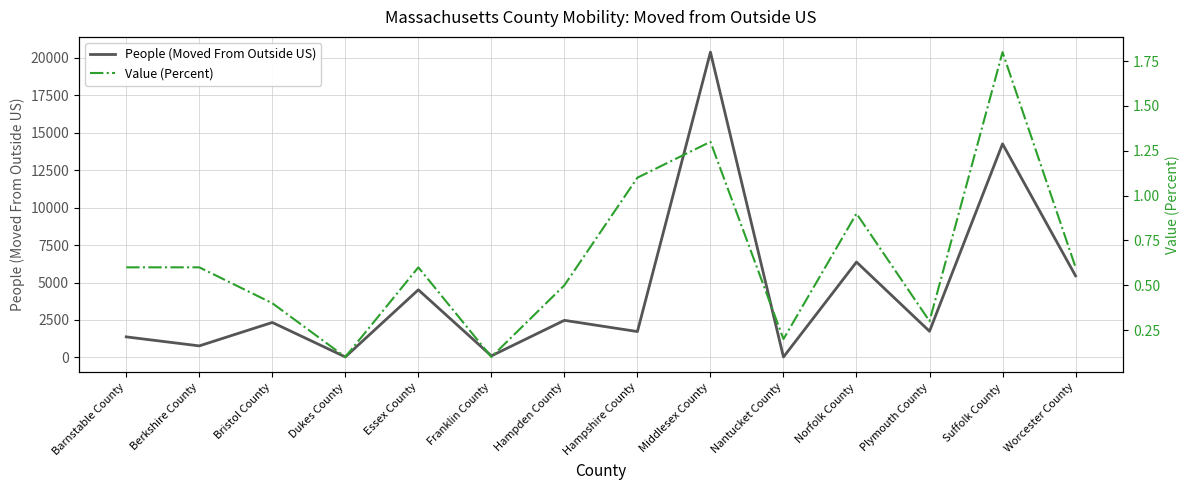

Which has a higher value, Essex County or Norfolk County?

Norfolk County